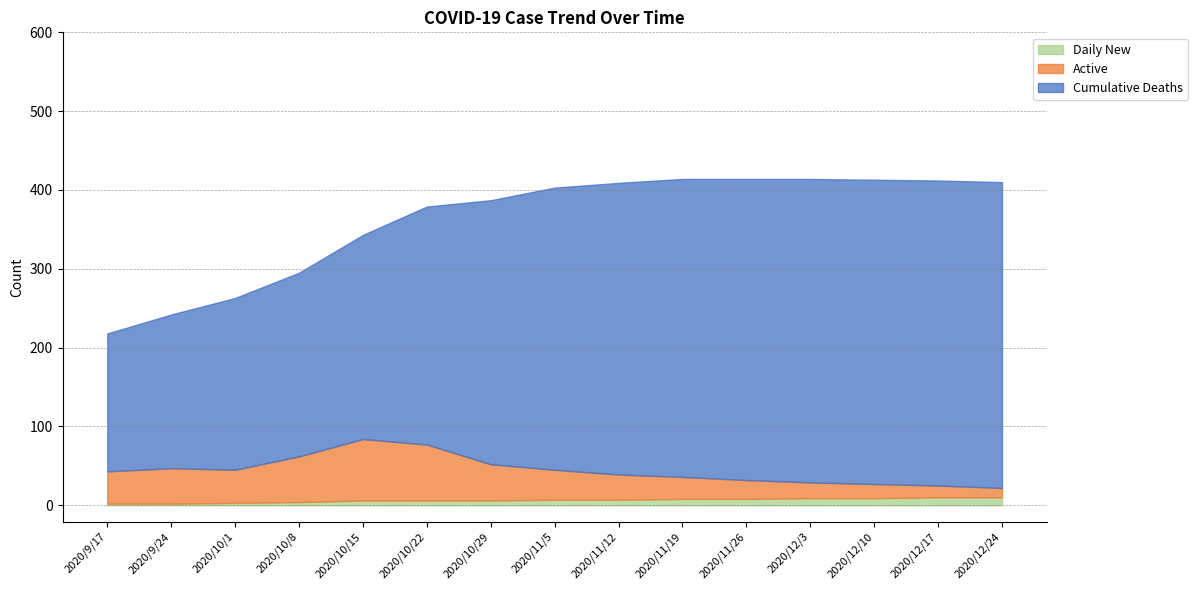

What are all the series names shown in the legend?

Daily New, Active, Cumulative Deaths